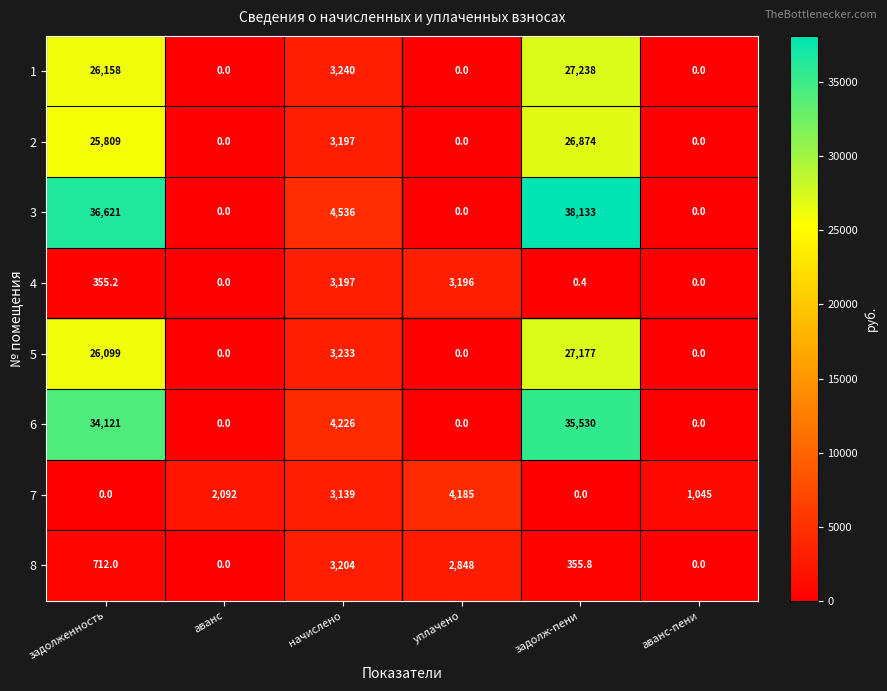

What is the difference between the maximum and minimum values in the 2 series?

26874.0